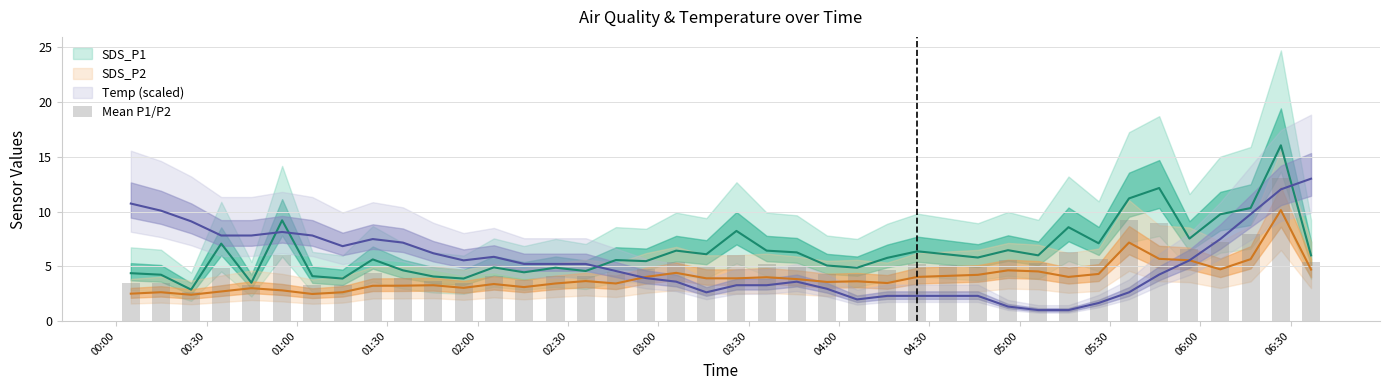

How many bars are there in total?

40